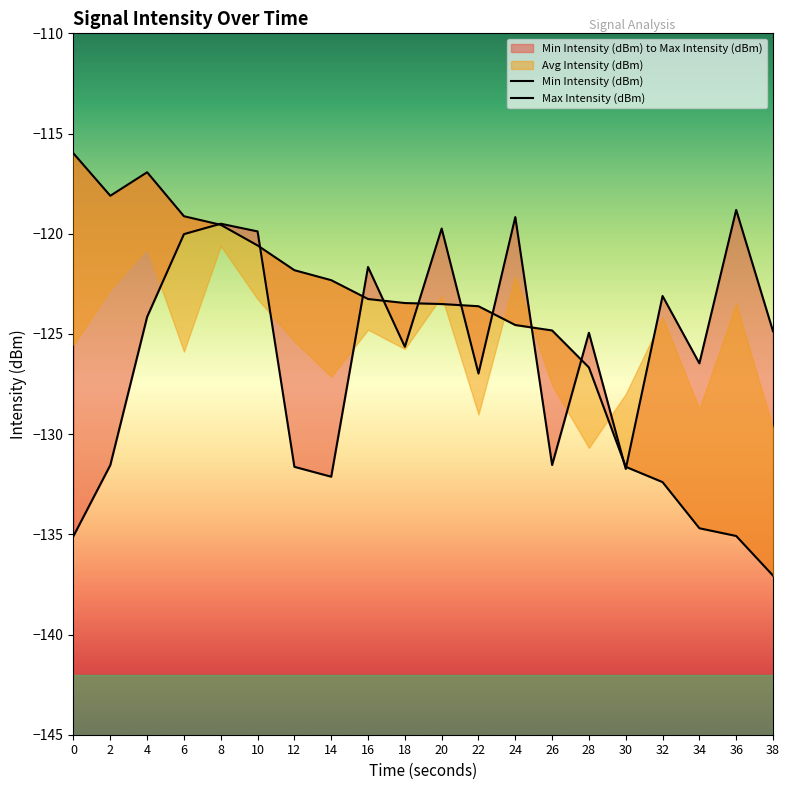

The Min Intensity (dBm) series shows -178.8 at 6. True or false?

False